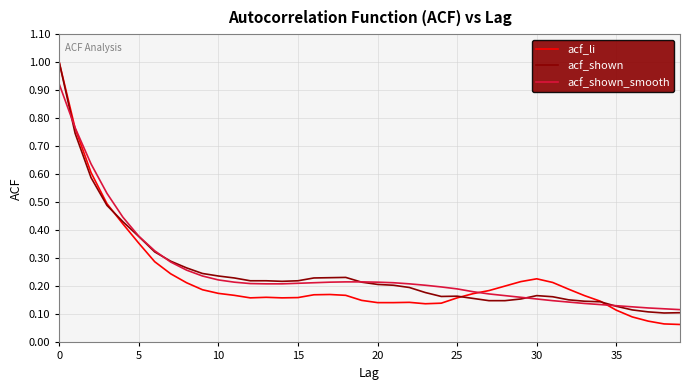

What are all the series names shown in the legend?

acf_li, acf_shown, acf_shown_smooth